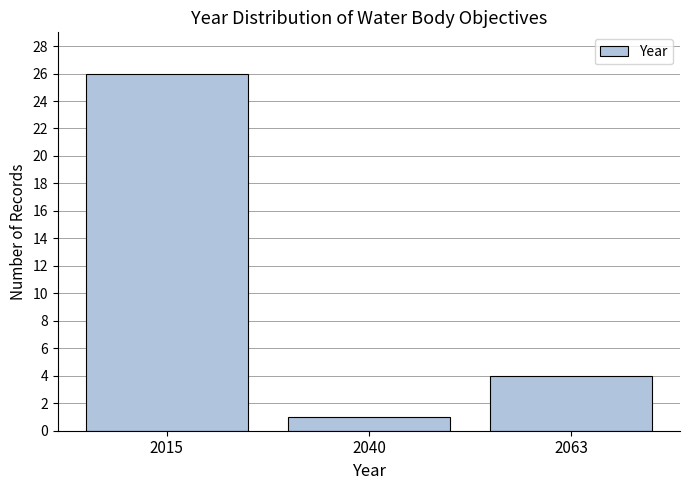

Reading left to right, extract all data points from this chart.

2015=26	2040=1	2063=4